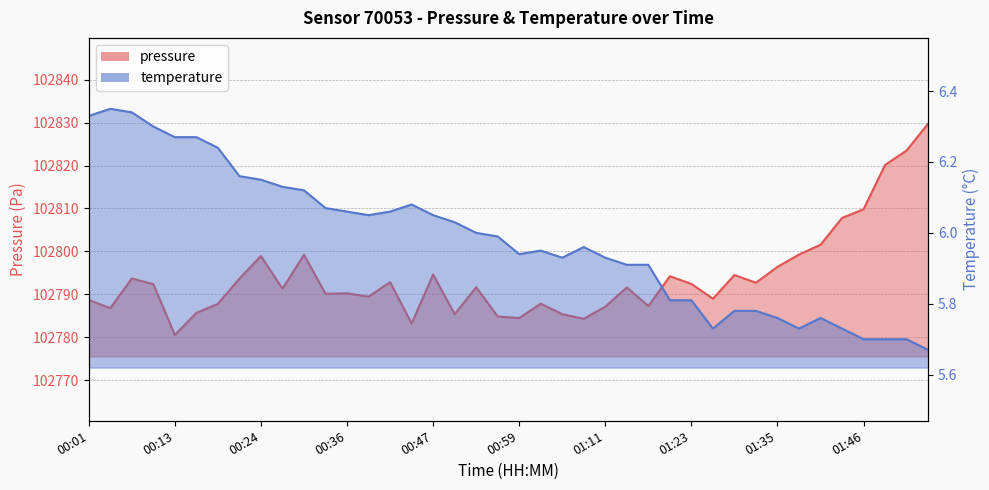

At how many categories does at least one series exceed 63366?

40